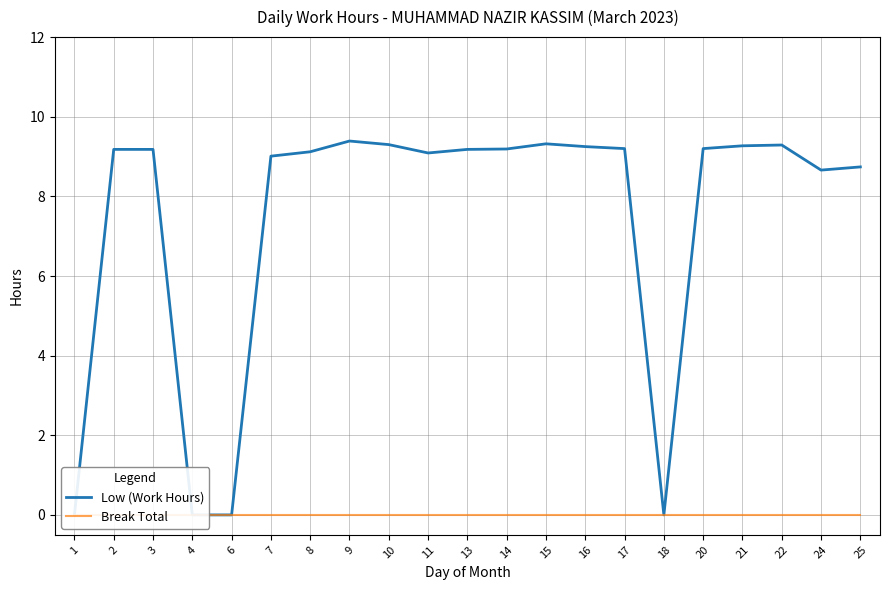

Where is Break Total nearest to the value 0?

1